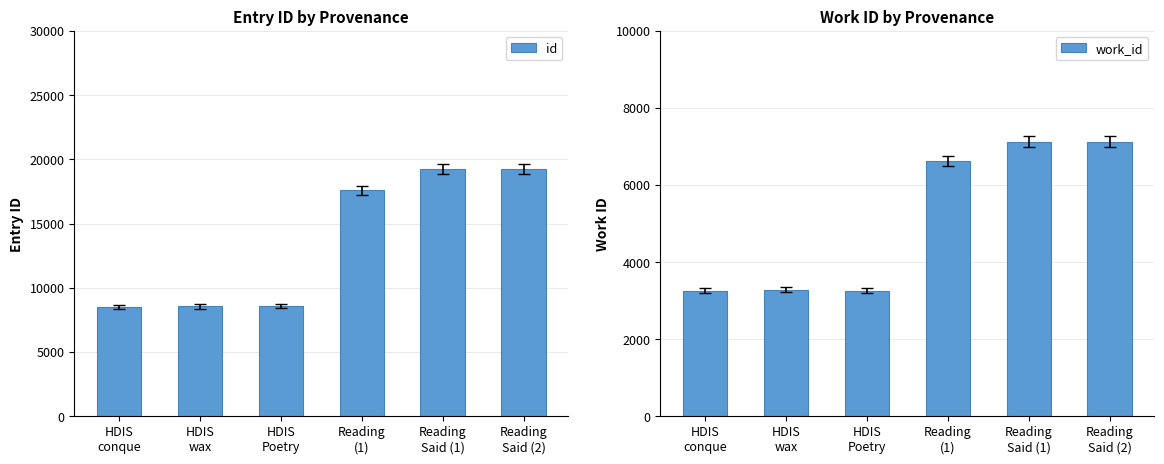

At which category is the sum across all series the highest?

Reading
Said (2)